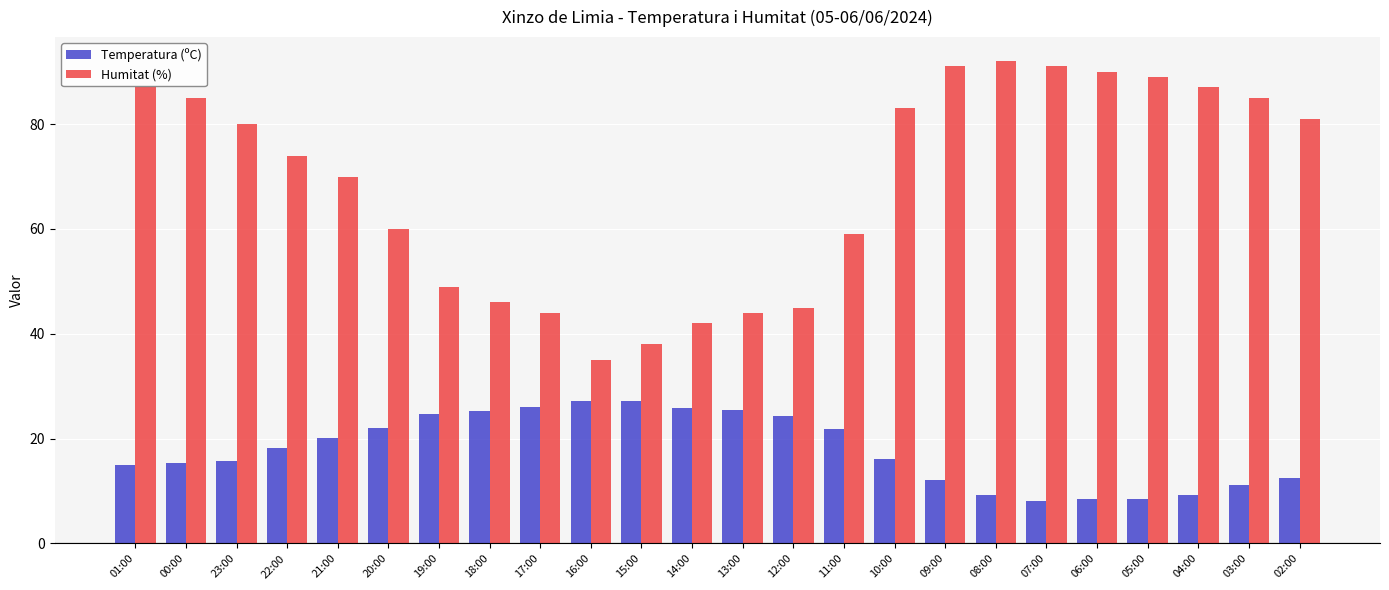

Rank the series by their average value, from highest to lowest.

Humitat (%), Temperatura (ºC)